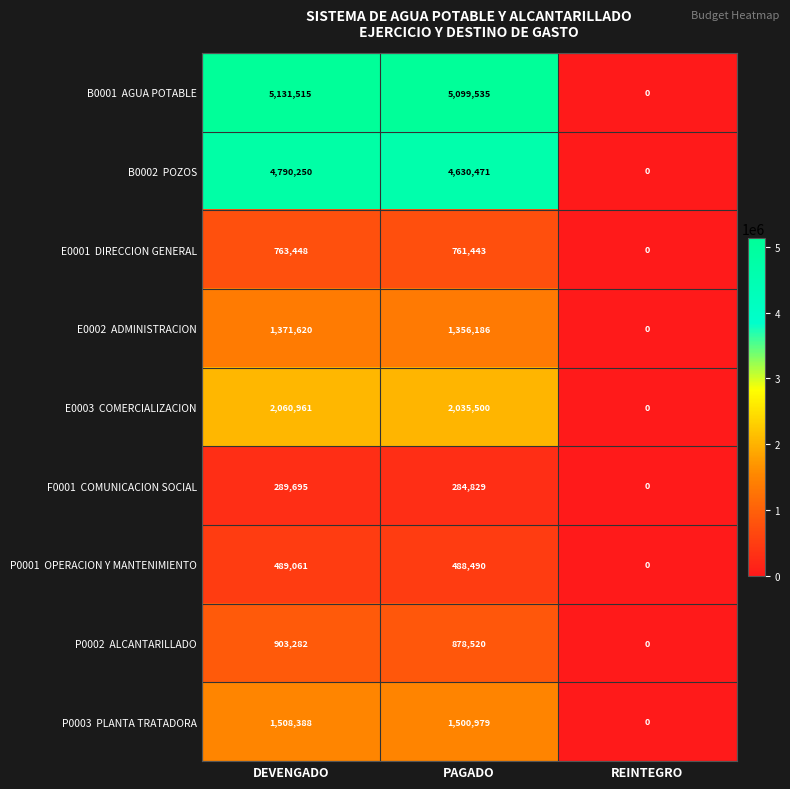

What is the total value across all series at DEVENGADO?

17308220